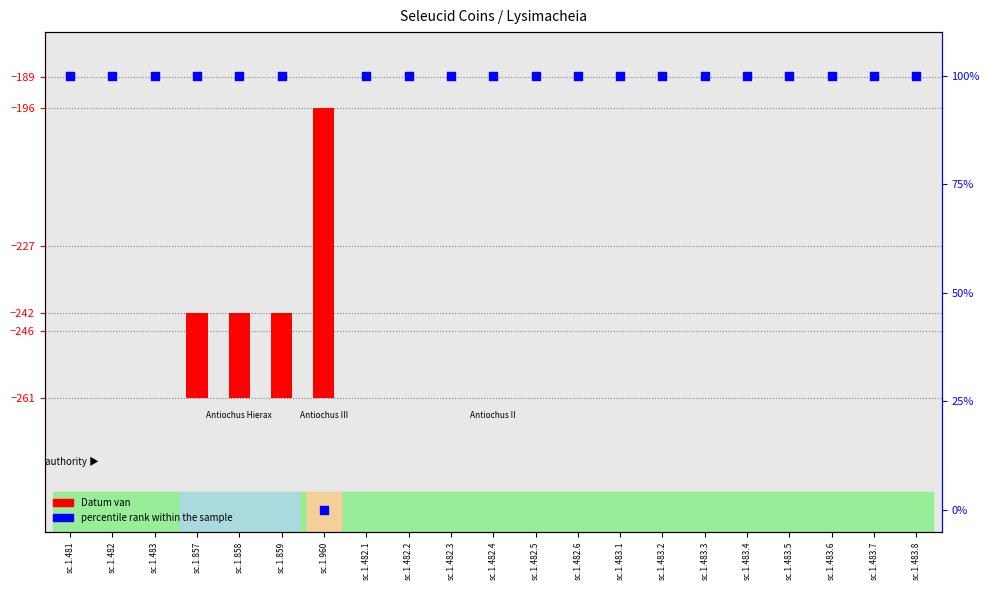

Approximately how many times larger is the value at sc.1.482.6 compared to sc.1.483.5?

1.0